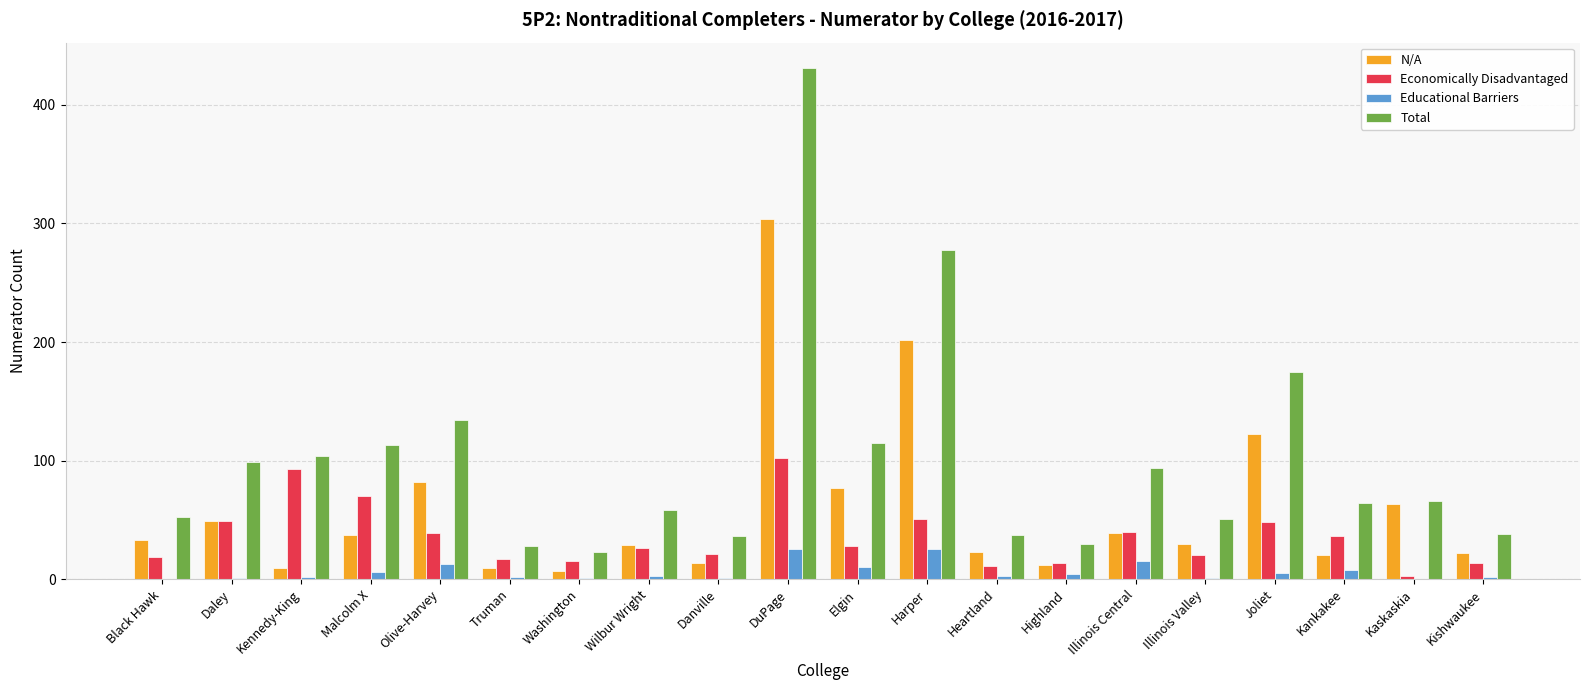

What is the sum of all Economically Disadvantaged values?

716